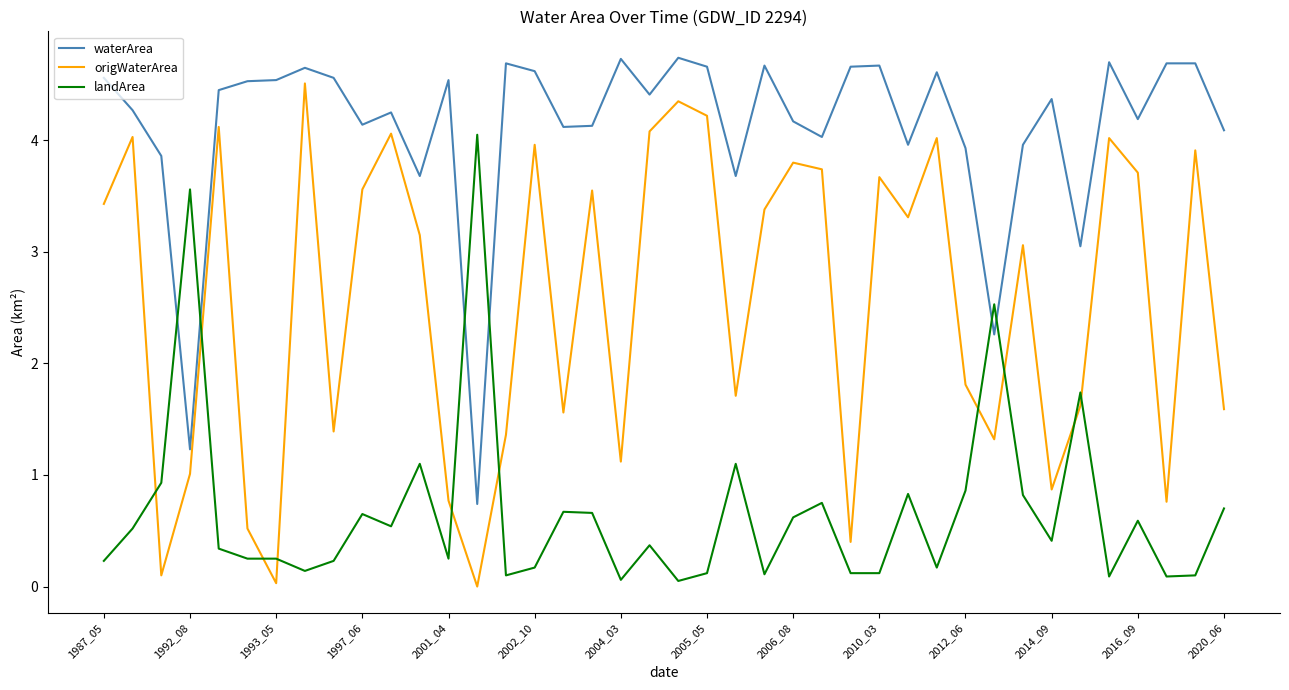

Which series has the largest total across all categories?

waterArea